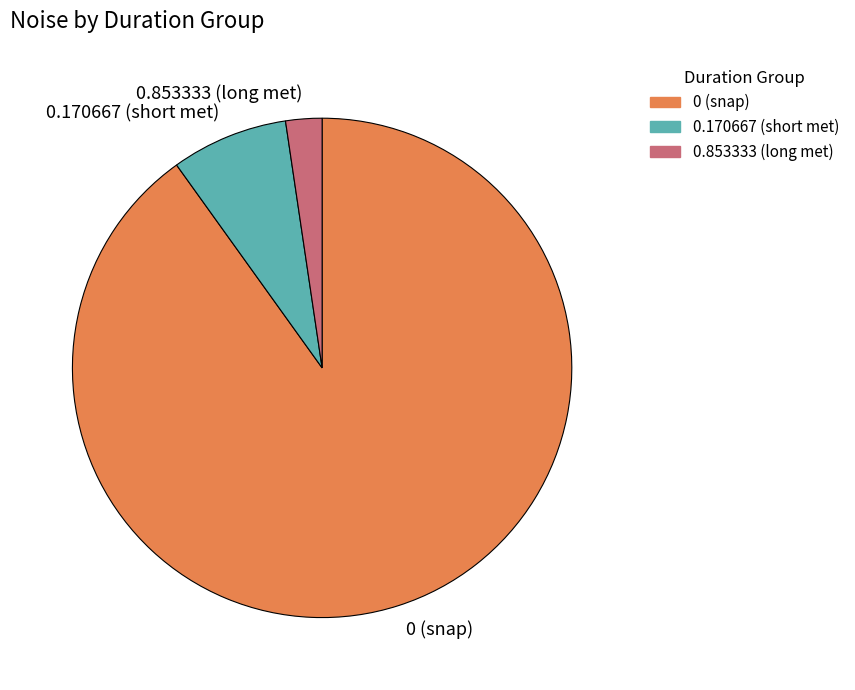

What is the ratio of the value at 0.170667 (short met) to the value at 0.853333 (long met)?

3.2